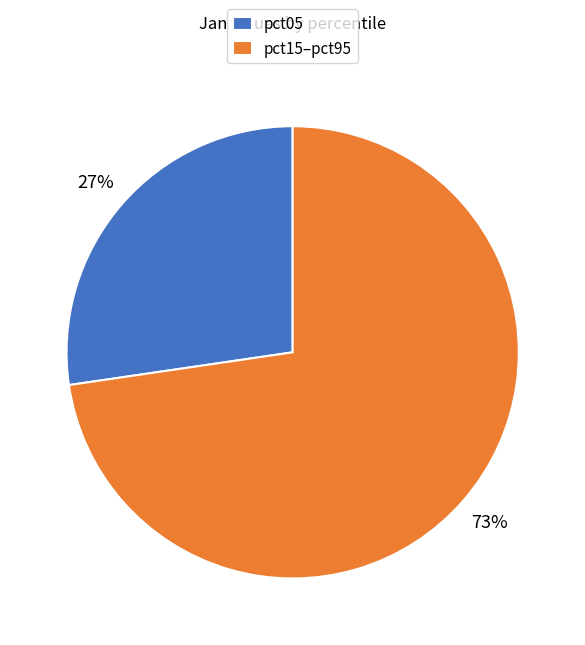

Which slice is the smallest?

pct05